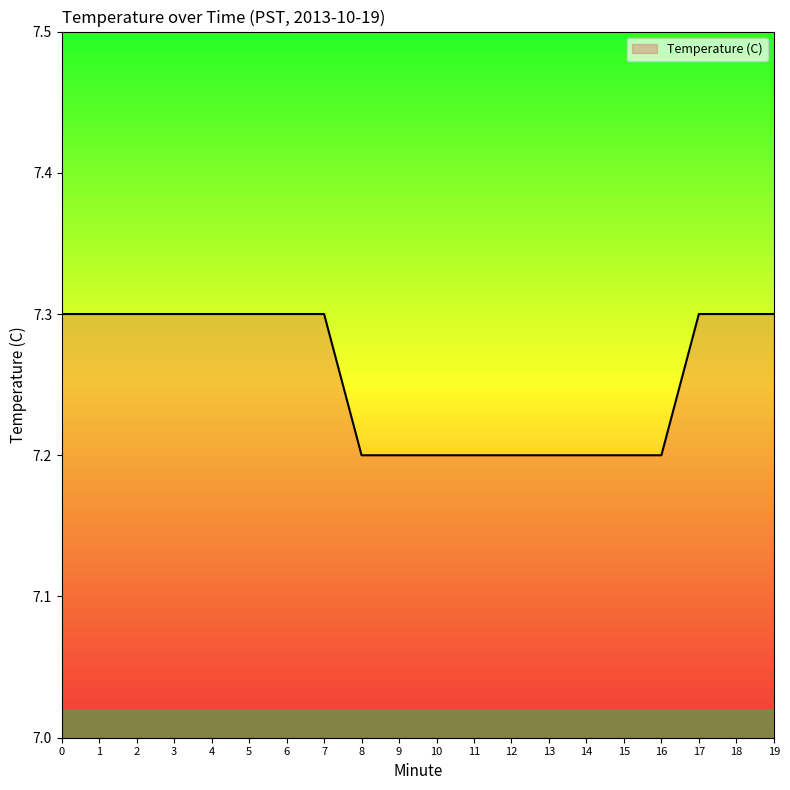

What is the average value?

7.3